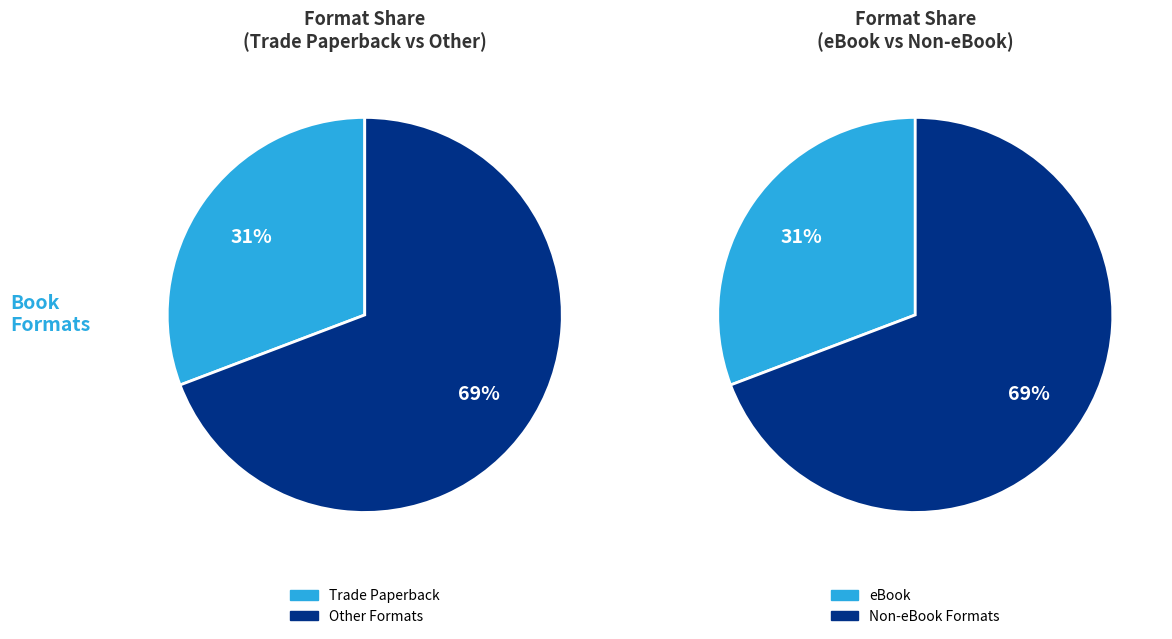

To the nearest percent, what percentage of the pie is Trade Paperback?

31%